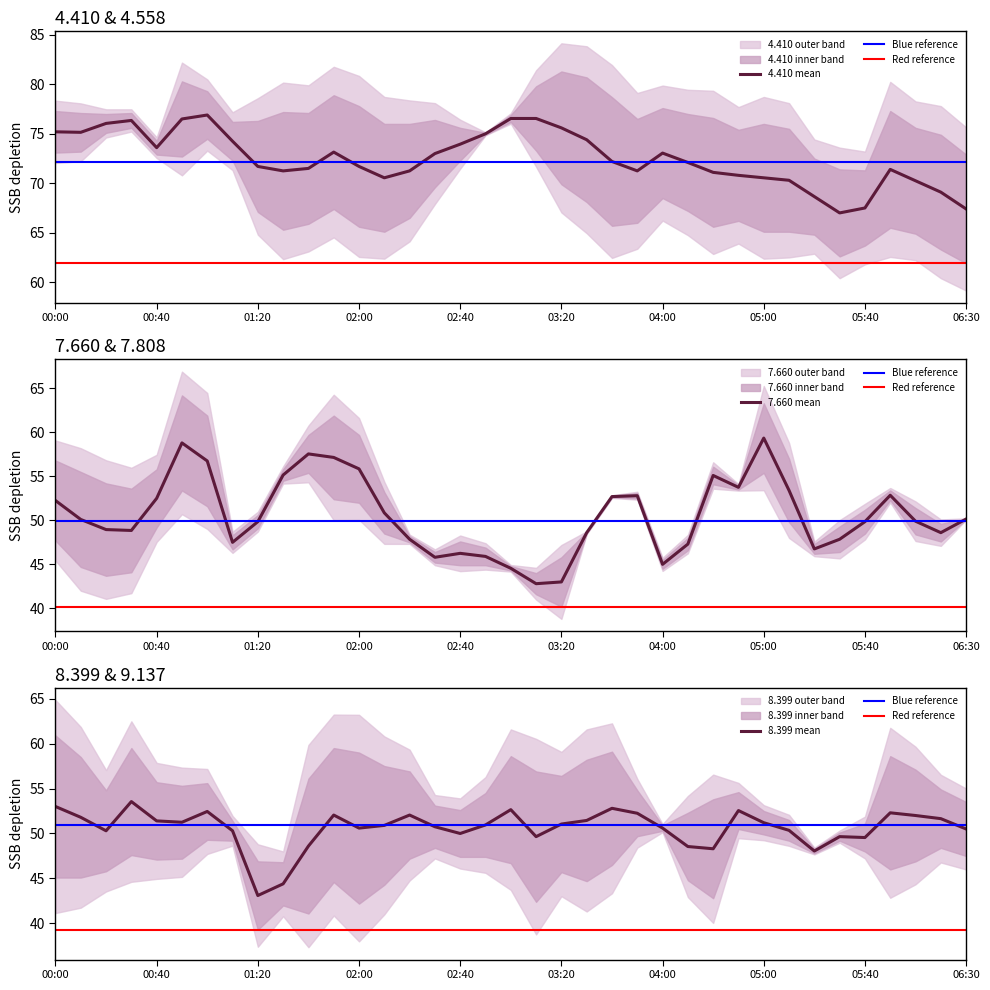

At which label does 9.137 reach its peak?

2018/11/28 03:50